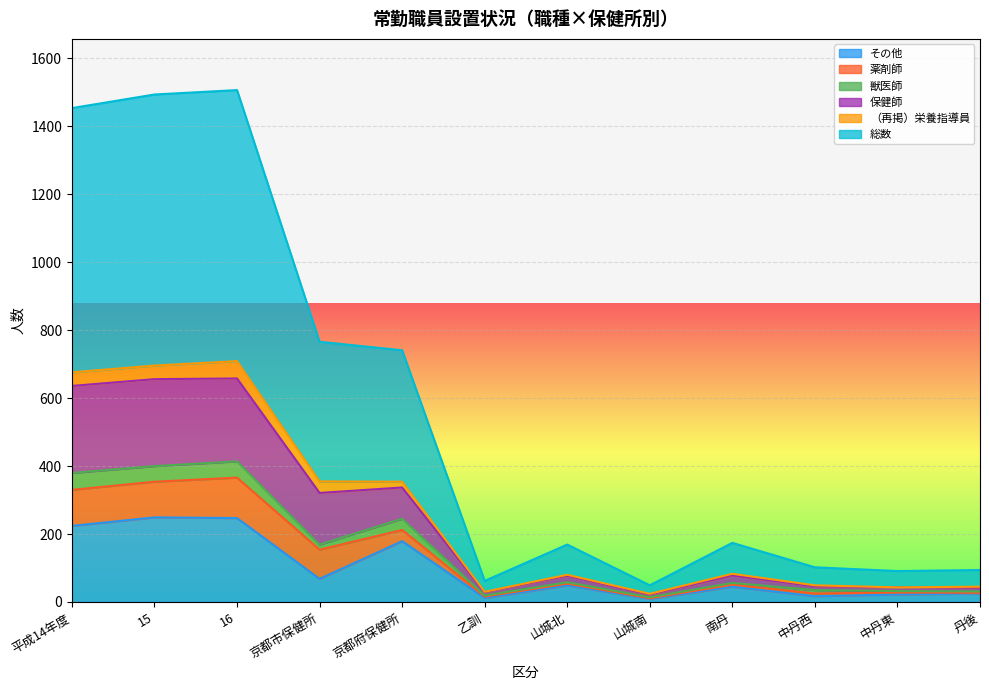

How many categories are shown in the chart?

12